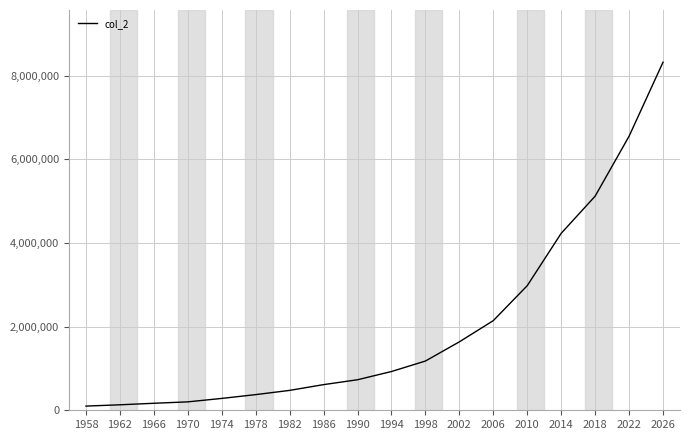

Which has a higher value, 1986 or 2026?

2026